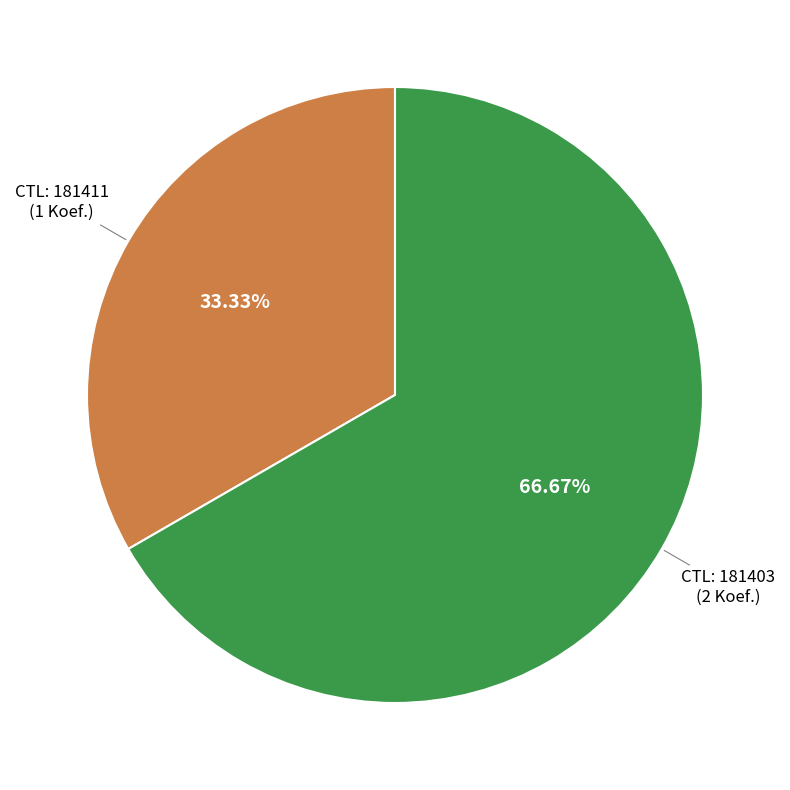

Count the number of slices in the pie.

2